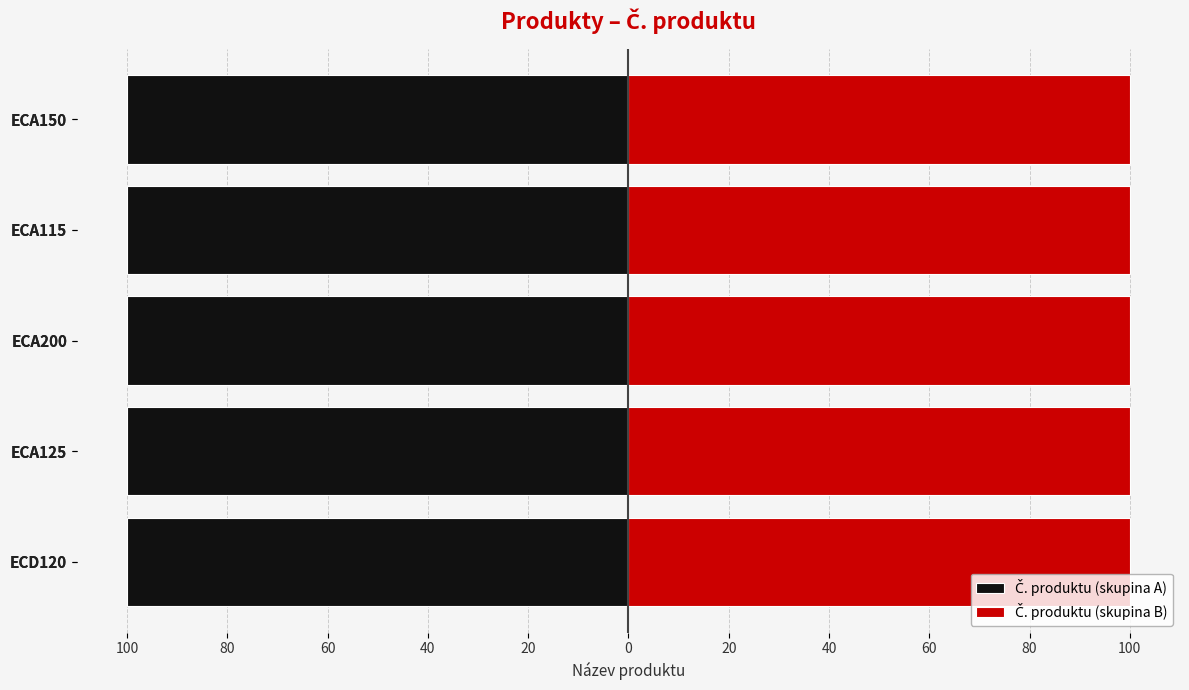

The value of Č. produktu (skupina A) at ECA125 is -28.7. True or false?

False